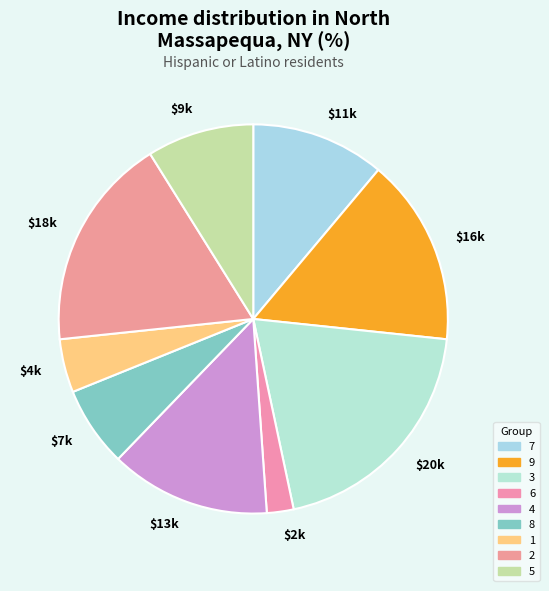

To the nearest percent, what percentage of the pie is 3?

20%